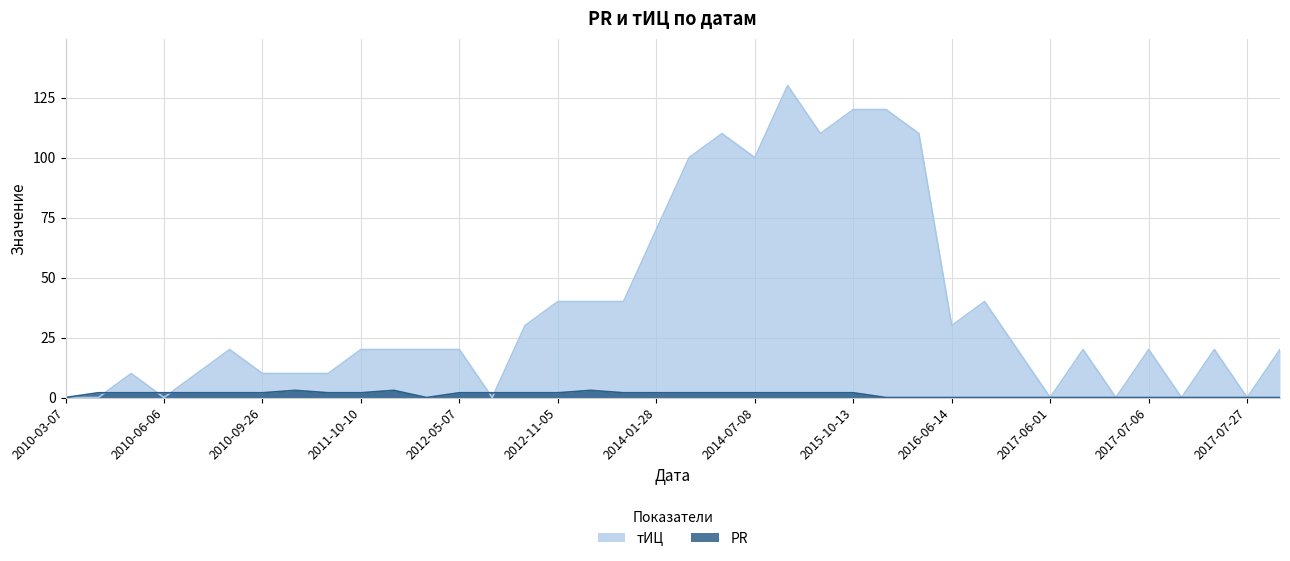

What is the label of the 1st point from the right?

2017-08-17